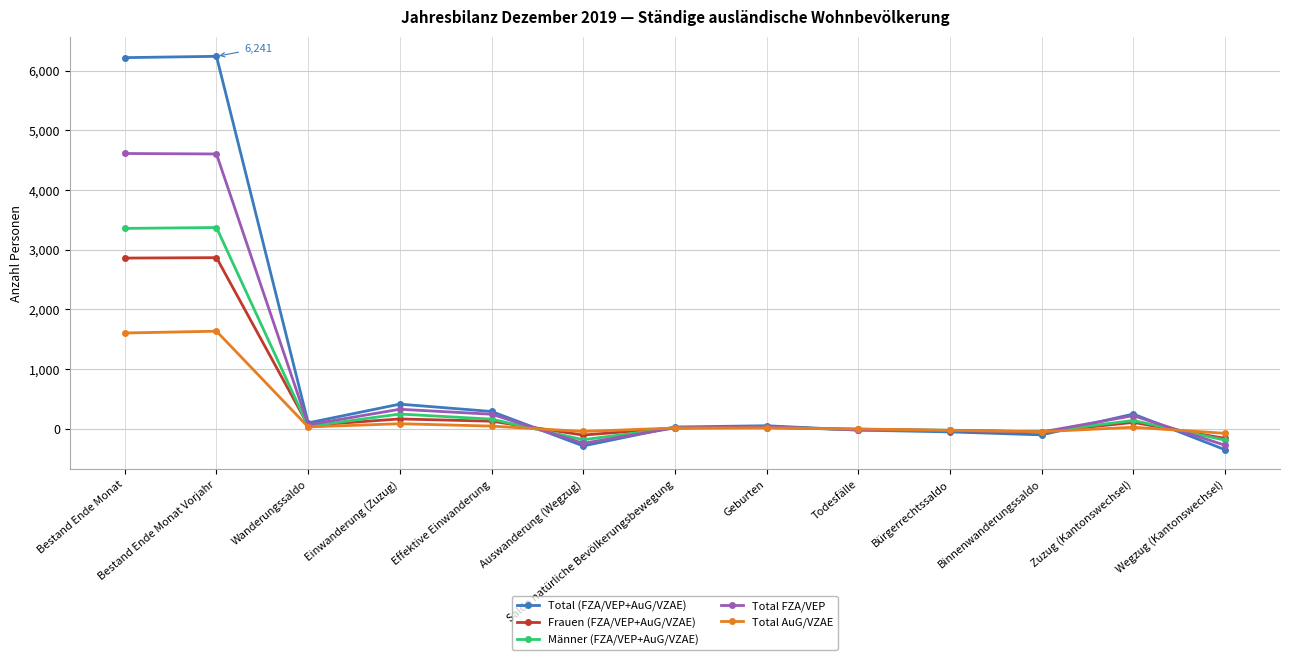

What is the average value of the Frauen (FZA/VEP+AuG/VZAE) series?

452